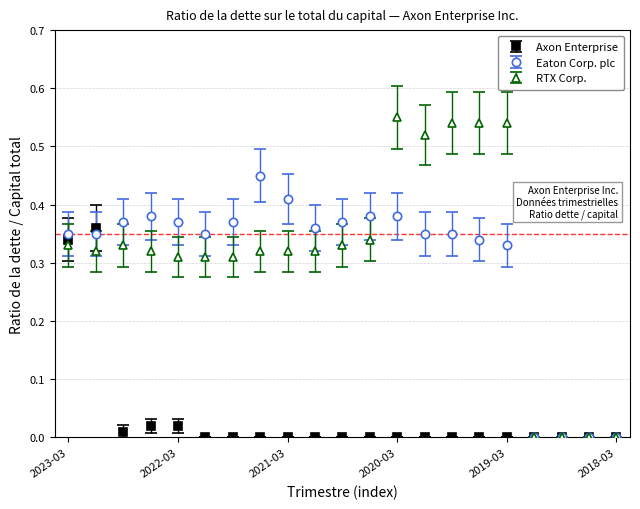

Which series has the largest range (max minus min)?

RTX Corp.